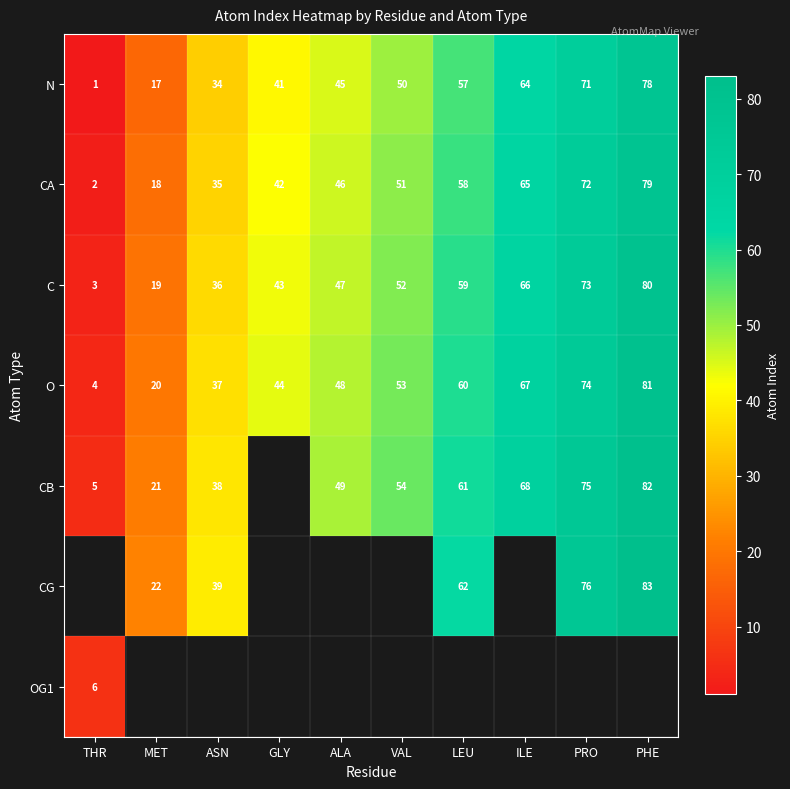

What is the maximum value shown in the chart?

83.0